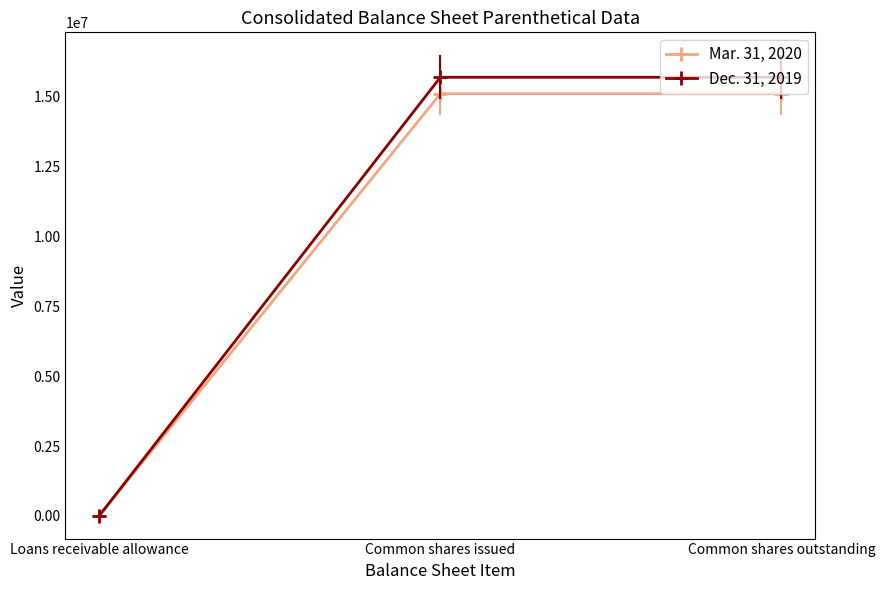

Is it true that Mar. 31, 2020 equals 15115868 at Common shares outstanding?

True